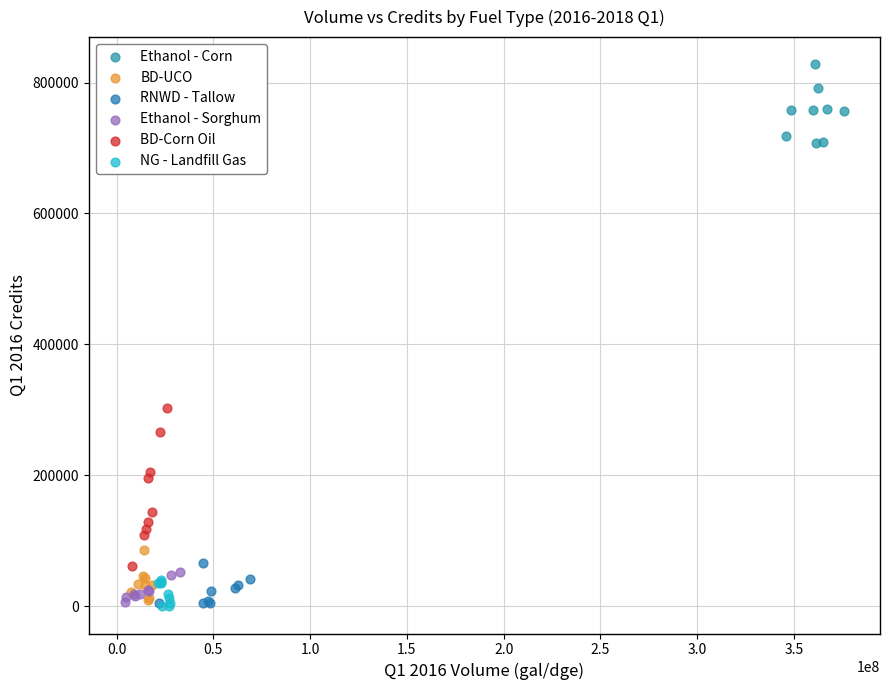

Which series has the widest spread of Y values?

BD-Corn Oil